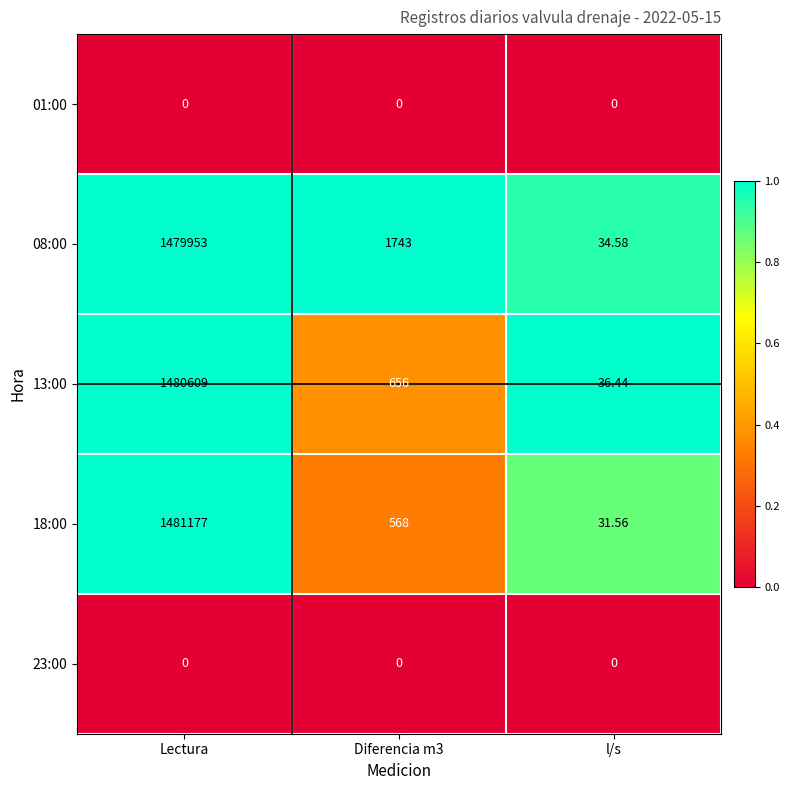

Which category has the lowest value in the 08:00 series?

l/s